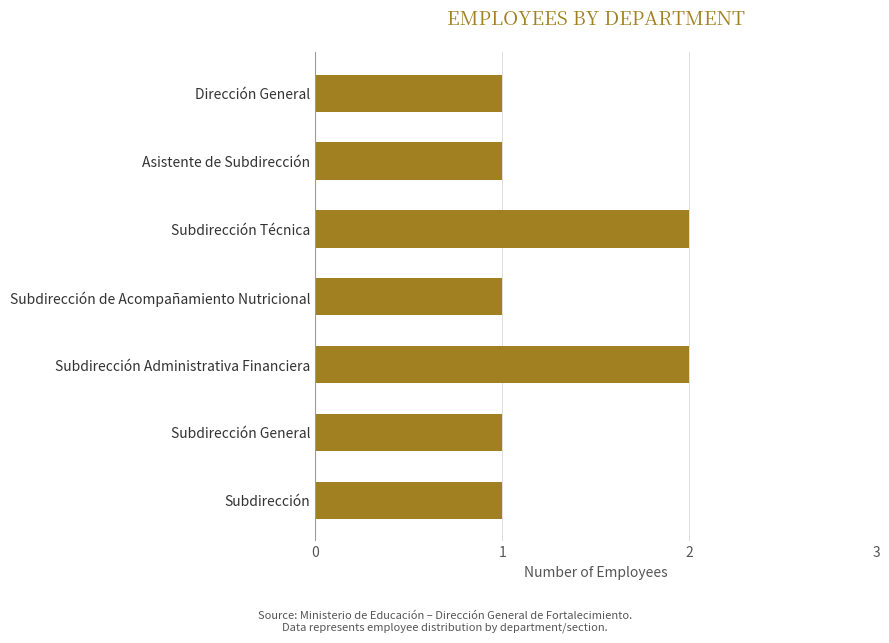

Approximately how many times larger is the value at Subdirección General compared to Subdirección de Acompañamiento Nutricional?

1.0